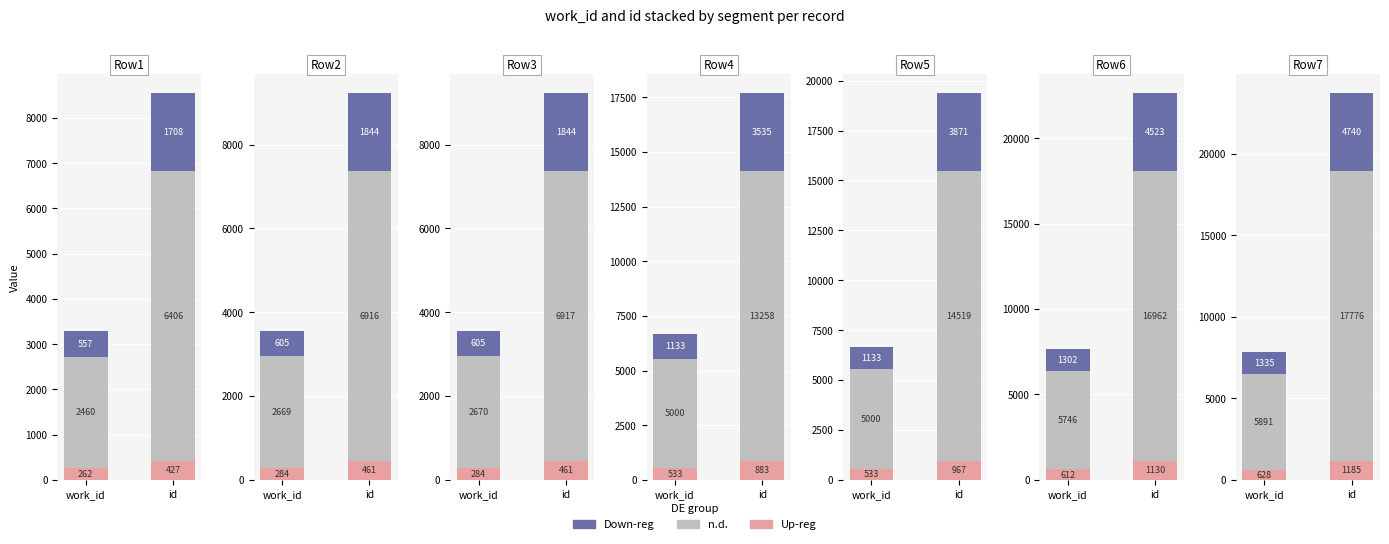

True or false: Up-reg has a value of 628 at work_id.

True